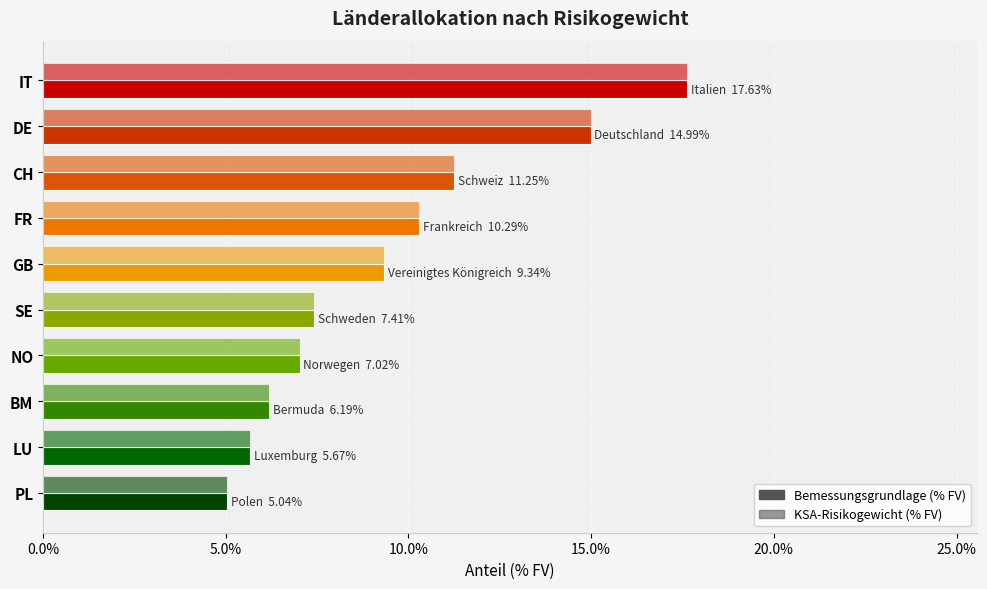

How many series are shown in this chart?

2